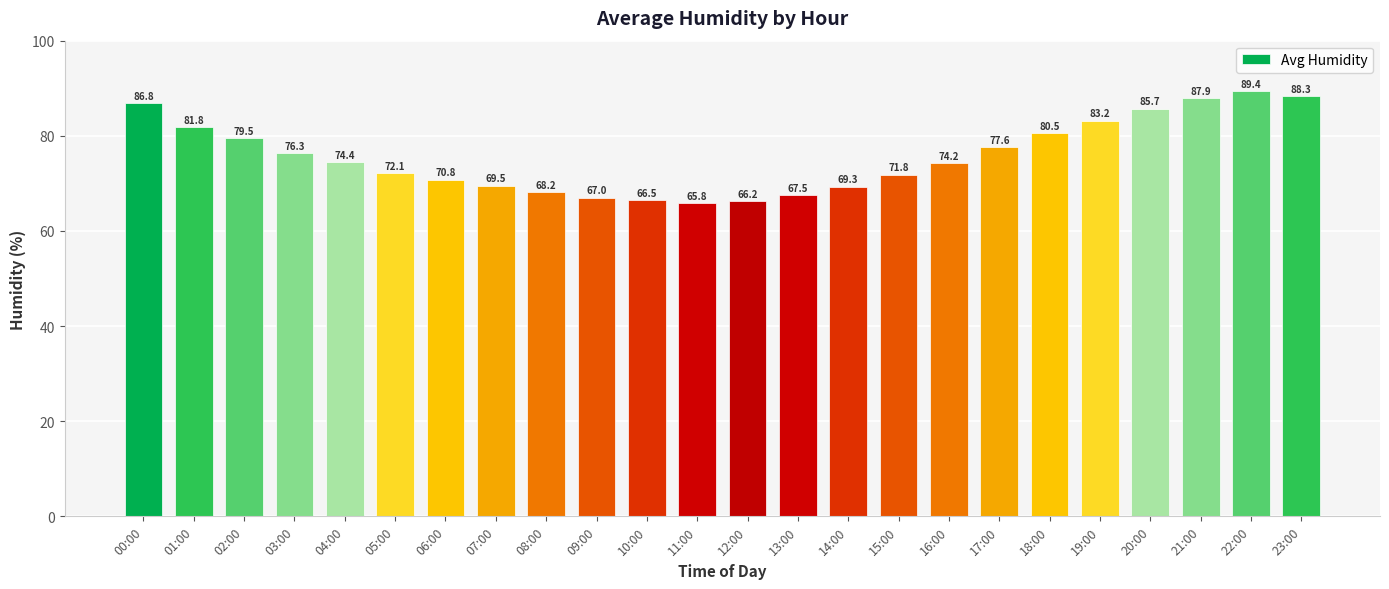

Which label corresponds to the smallest value in the chart?

11:00